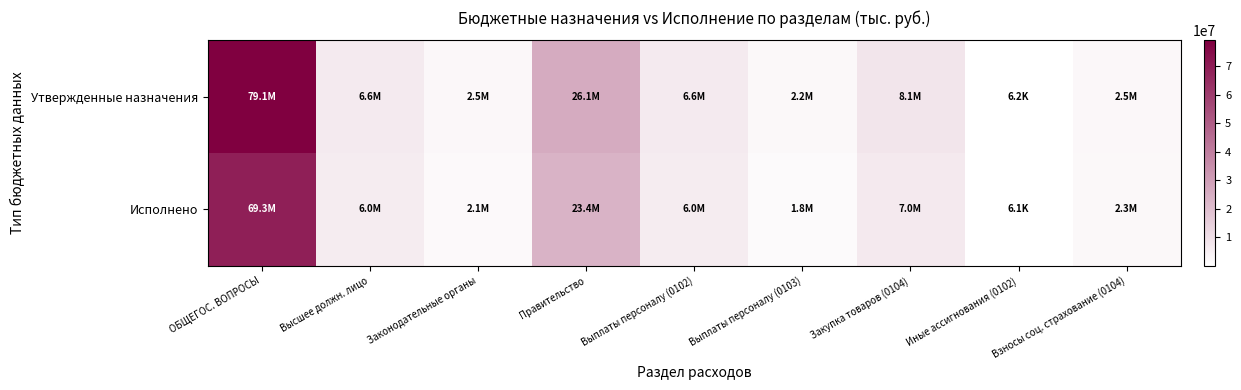

Which series changed the most between Законодательные органы and Закупка товаров (0104)?

Утвержденные назначения